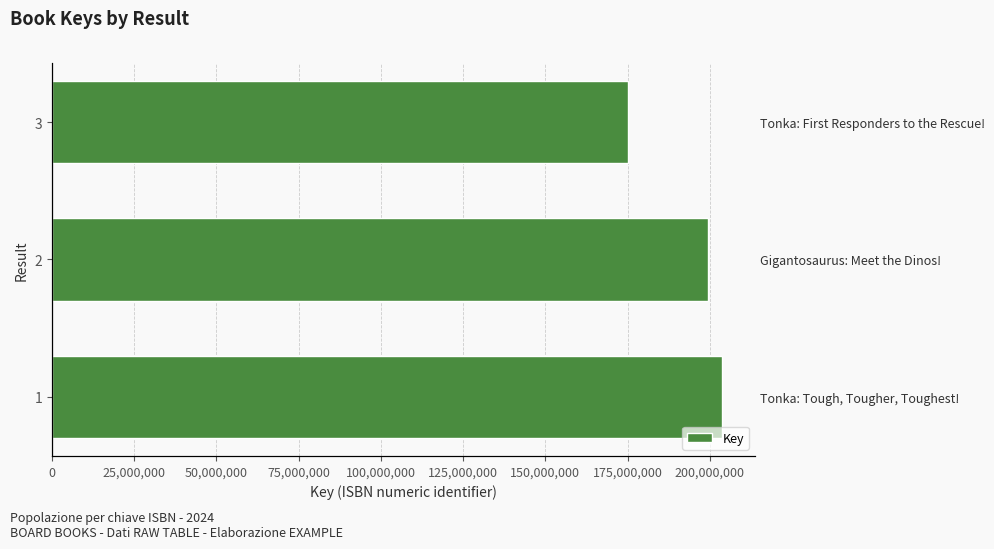

Reading left to right, list all the values displayed in this chart.

203560747	199365372	175173105